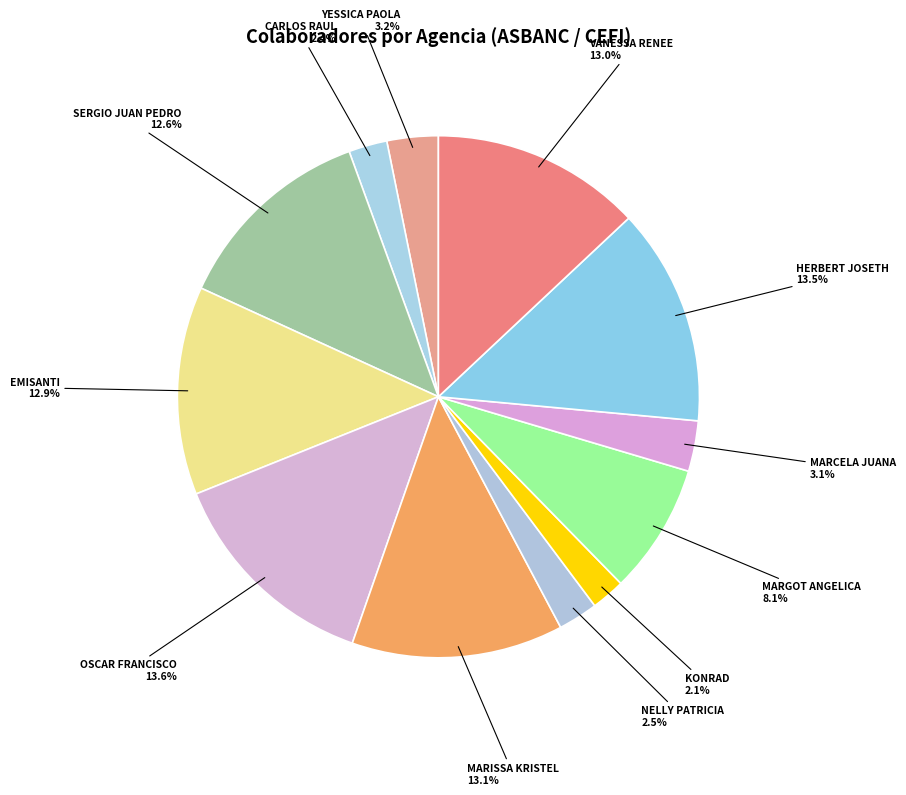

Rank the categories by value from highest to lowest.

OSCAR FRANCISCO, HERBERT JOSETH, MARISSA KRISTEL, VANESSA RENEE, EMISANTI, SERGIO JUAN PEDRO, MARGOT ANGELICA, YESSICA PAOLA, MARCELA JUANA, NELLY PATRICIA, CARLOS RAUL, KONRAD